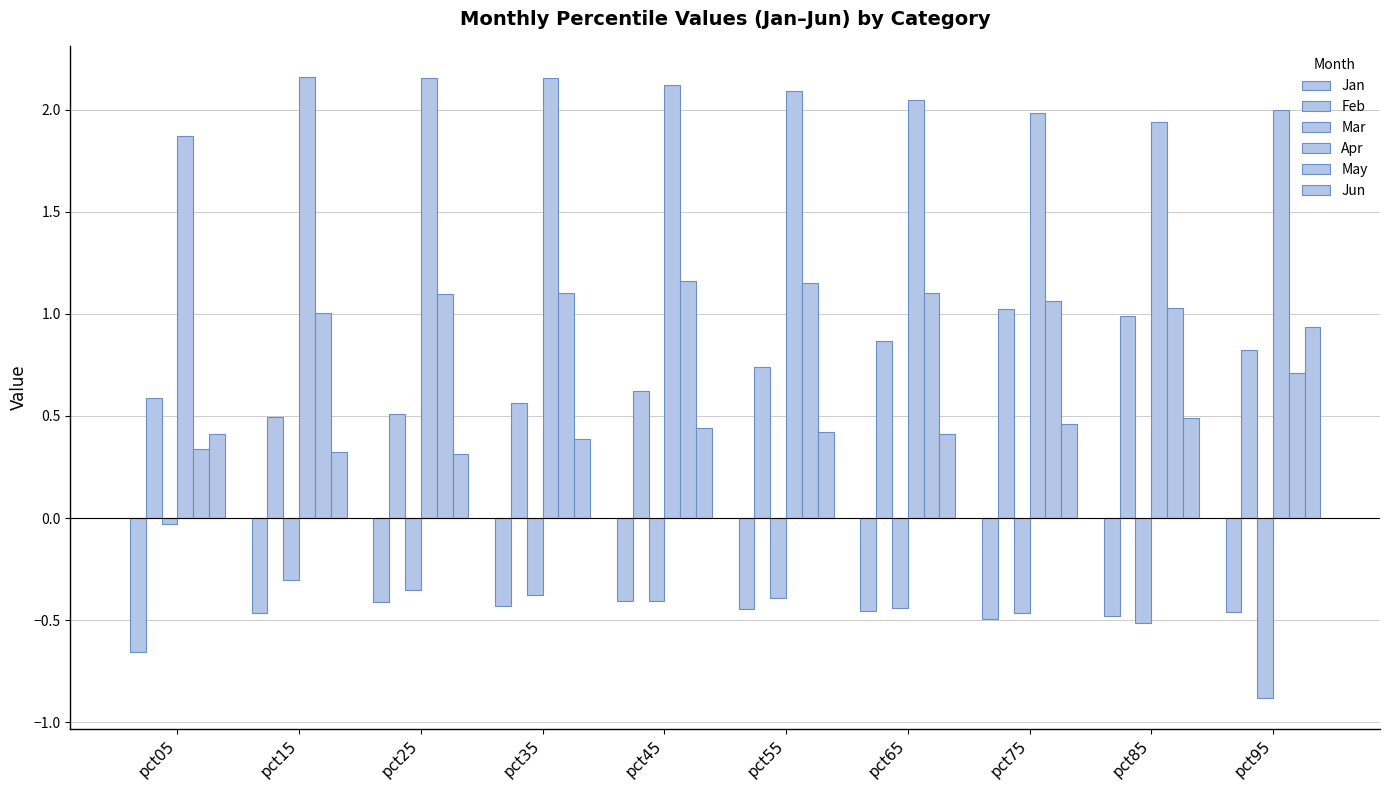

How many bars are there in total?

60